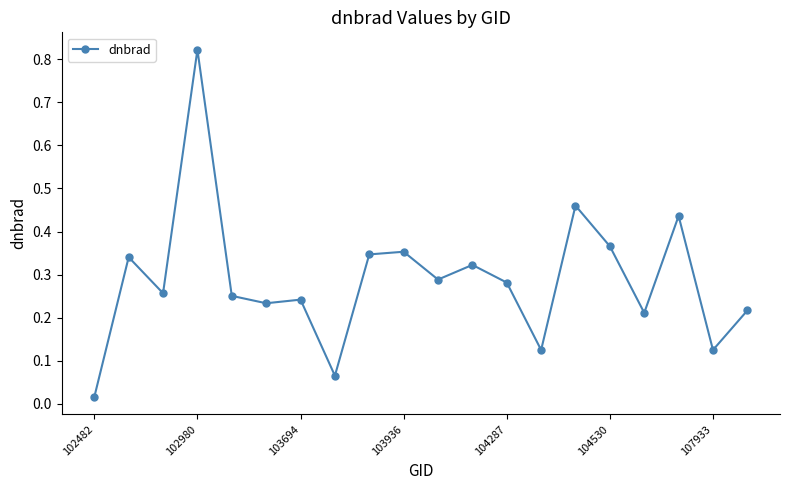

True or false: the data has more than 1 interior local peaks.

True